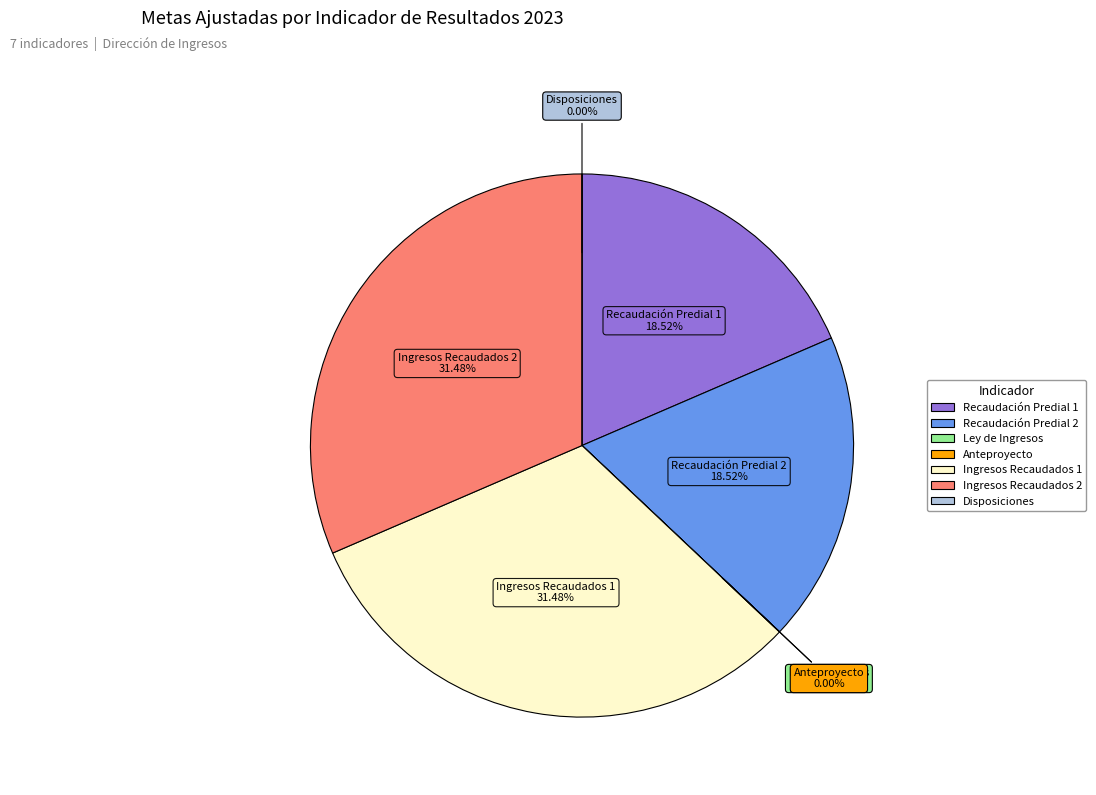

To the nearest percent, what is the combined percentage of TASA DE VARIACIÓN DE LA RECAUDACIÓN DEL IMPUESTO PREDIAL and TASA DE LOS INGRESOS RECAUDADOS EN EL MUNICIPIO?

50%